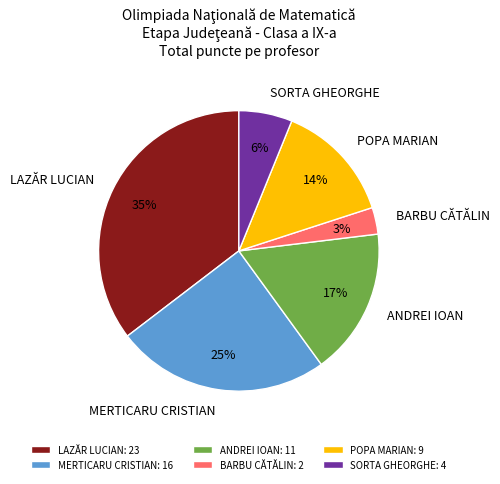

Is it true that SORTA GHEORGHE is 6% of the pie?

True